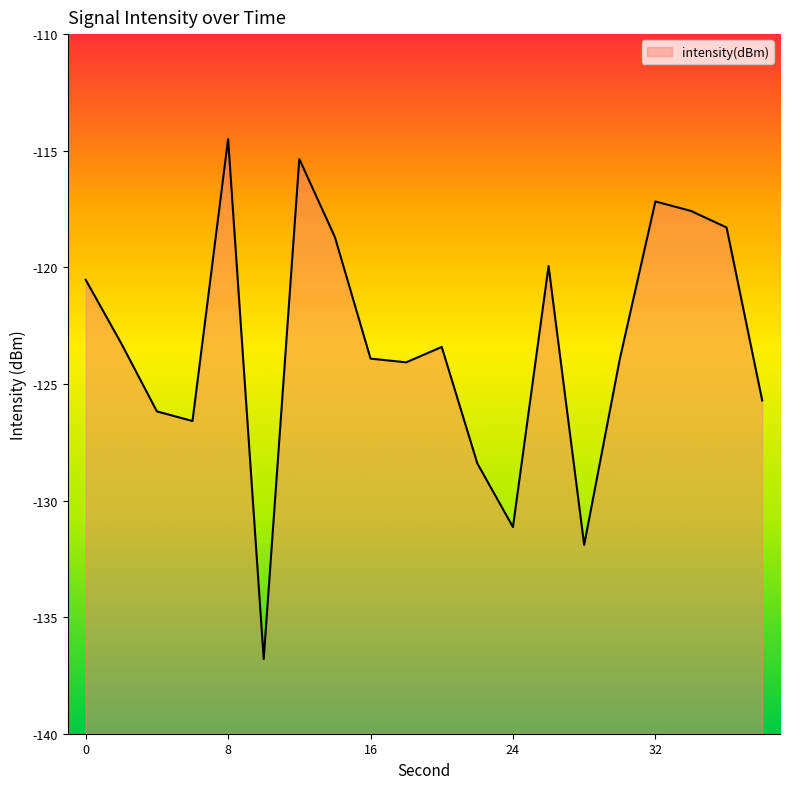

What is the minimum value shown in the chart?

-136.8